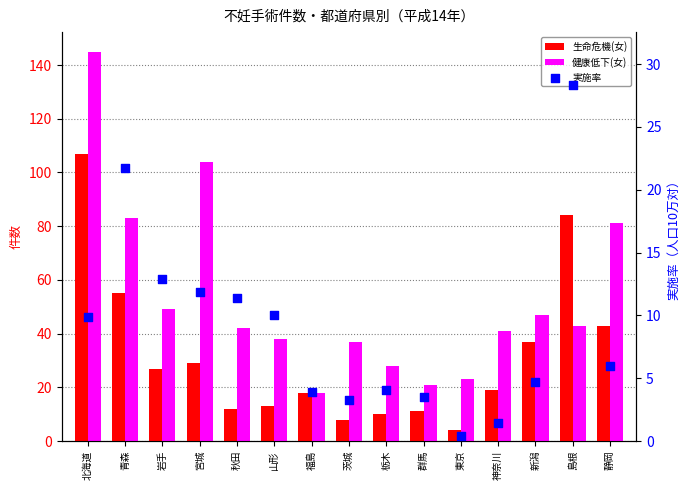

Which series has the largest Y range (max minus min)?

健康低下(女)